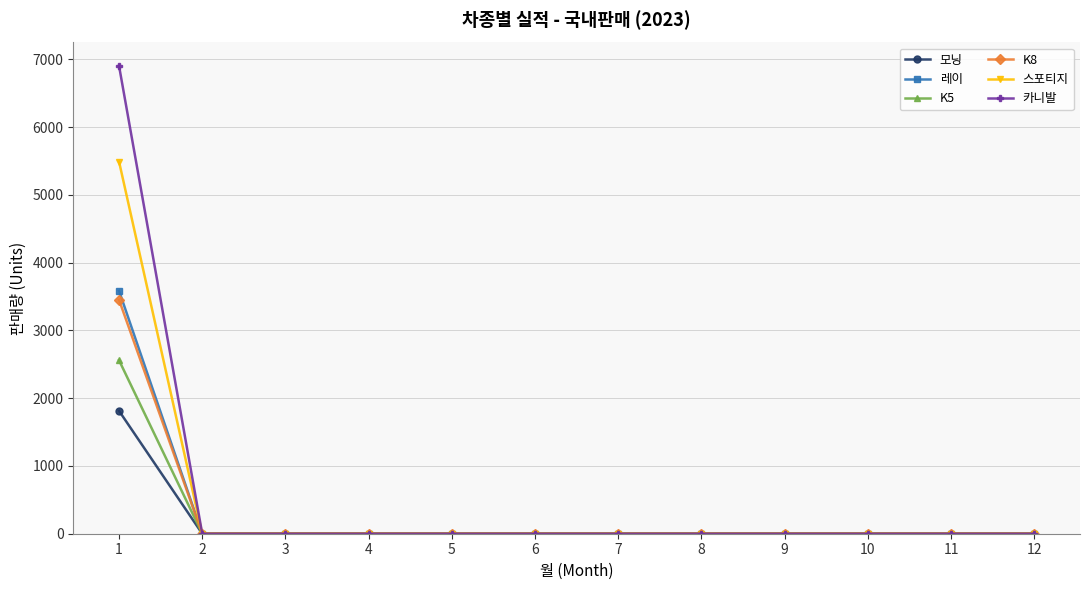

What is the maximum value for 레이?

3585